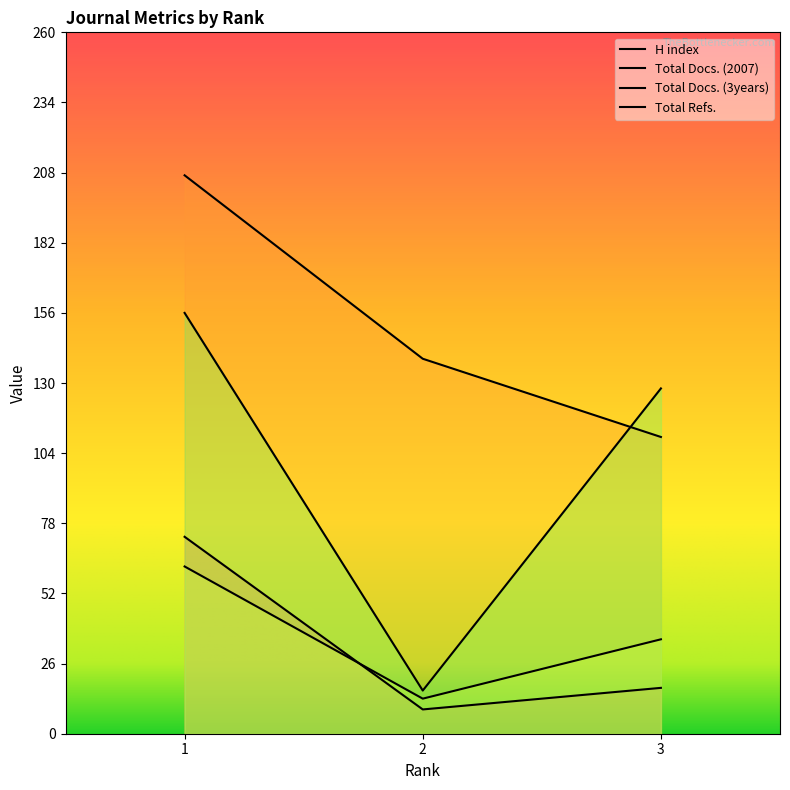

What is the spread (max minus min) of values at 1?

145